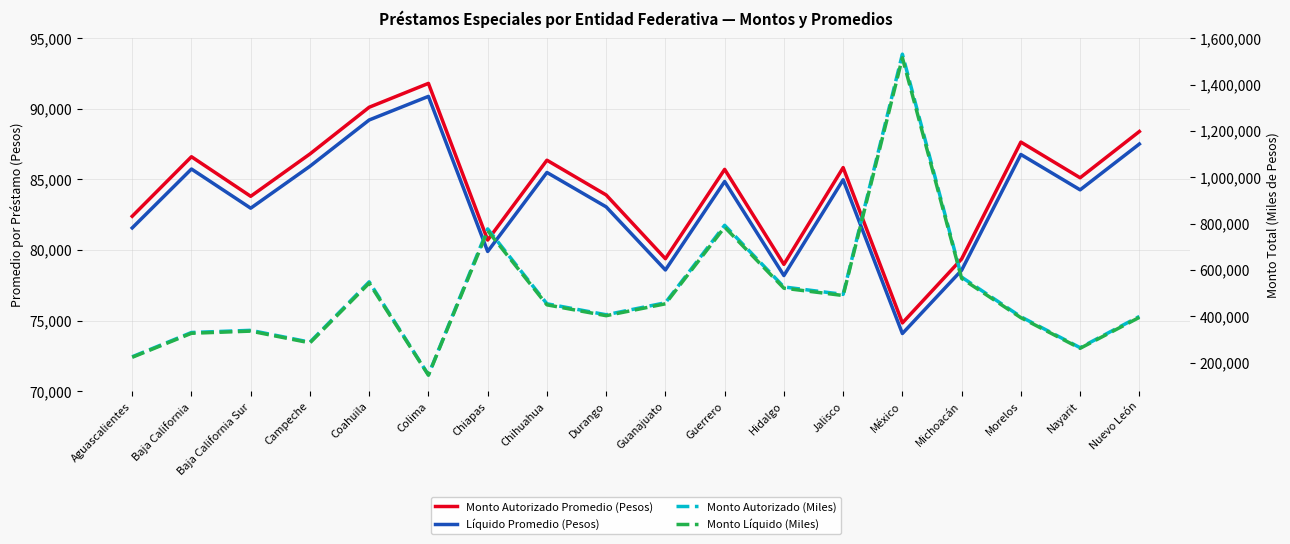

True or false: Monto Autorizado Promedio (Pesos) and Monto Autorizado (Miles) intersect in this chart.

False